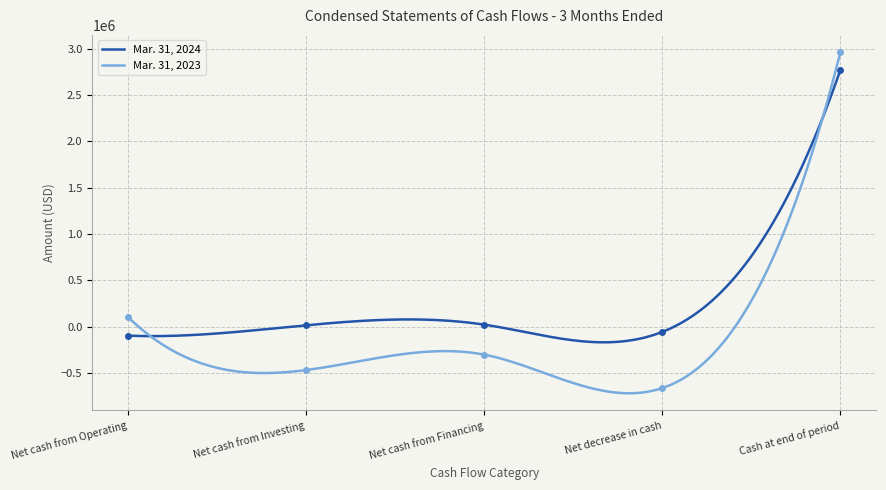

How many lines are shown in the chart?

2